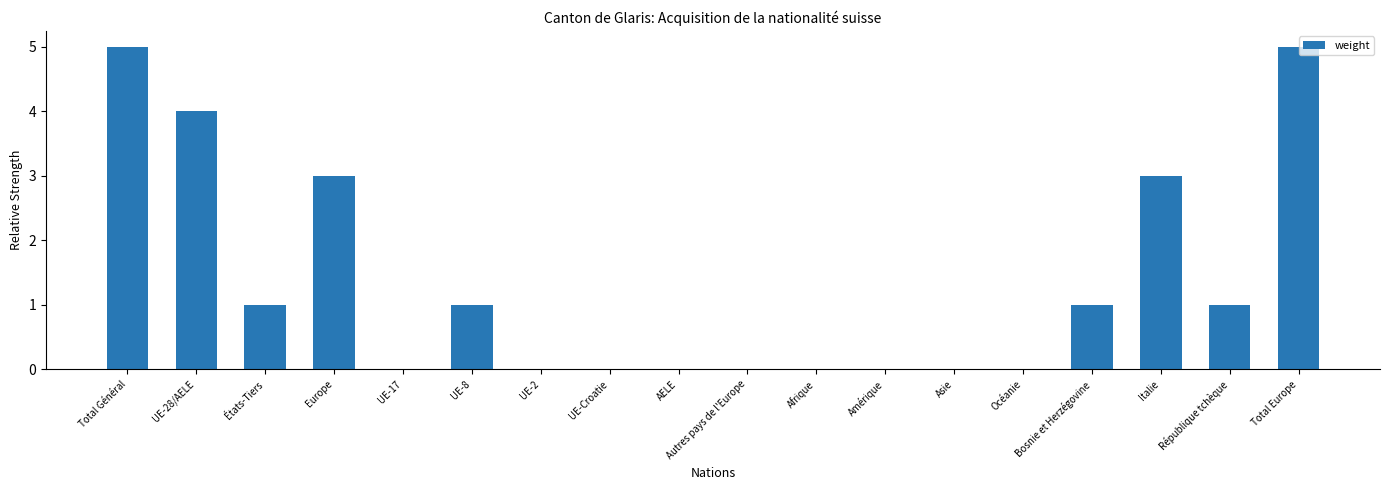

Reading left to right, list all the values displayed in this chart.

5	4	1	3	0	1	0	0	0	0	0	0	0	0	1	3	1	5